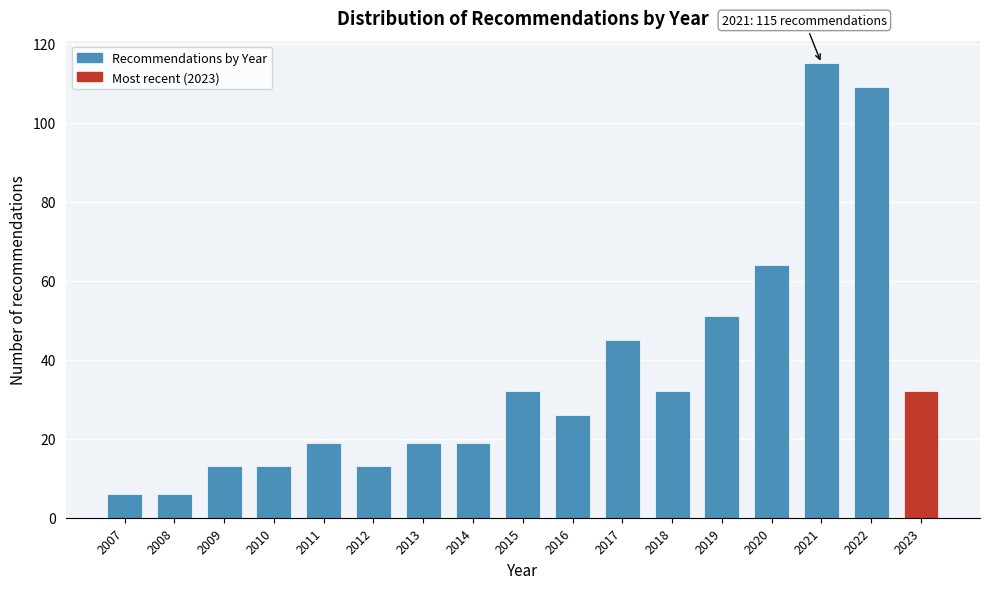

Reading left to right, extract all data points from this chart.

2007=6	2008=6	2009=13	2010=13	2011=19	2012=13	2013=19	2014=19	2015=32	2016=26	2017=45	2018=32	2019=51	2020=64	2021=115	2022=109	2023=32